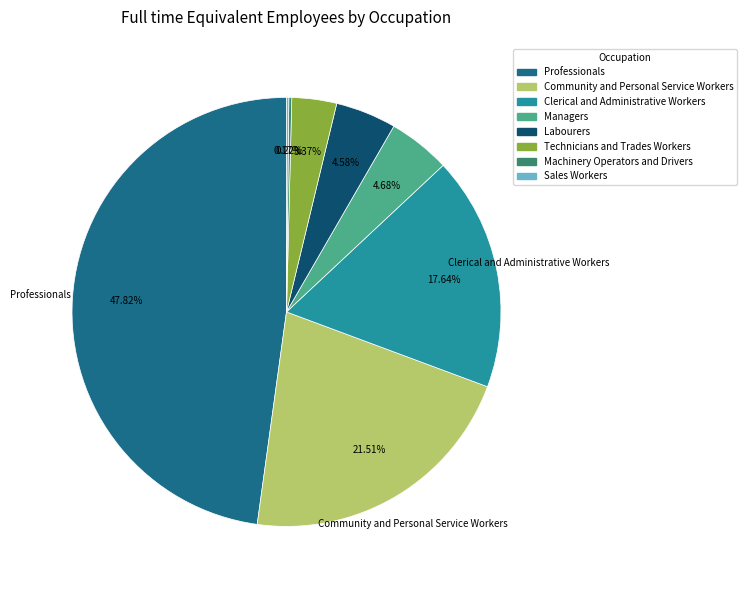

Which category has the biggest portion of the pie?

Professionals